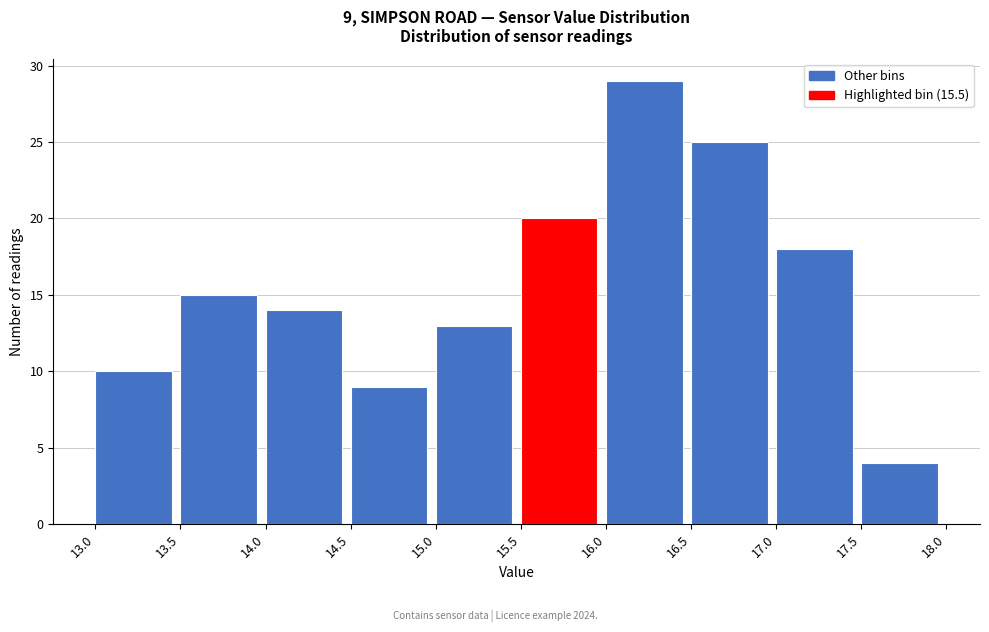

Over which range of the x-axis is the bar tallest?

16.0 to 16.5